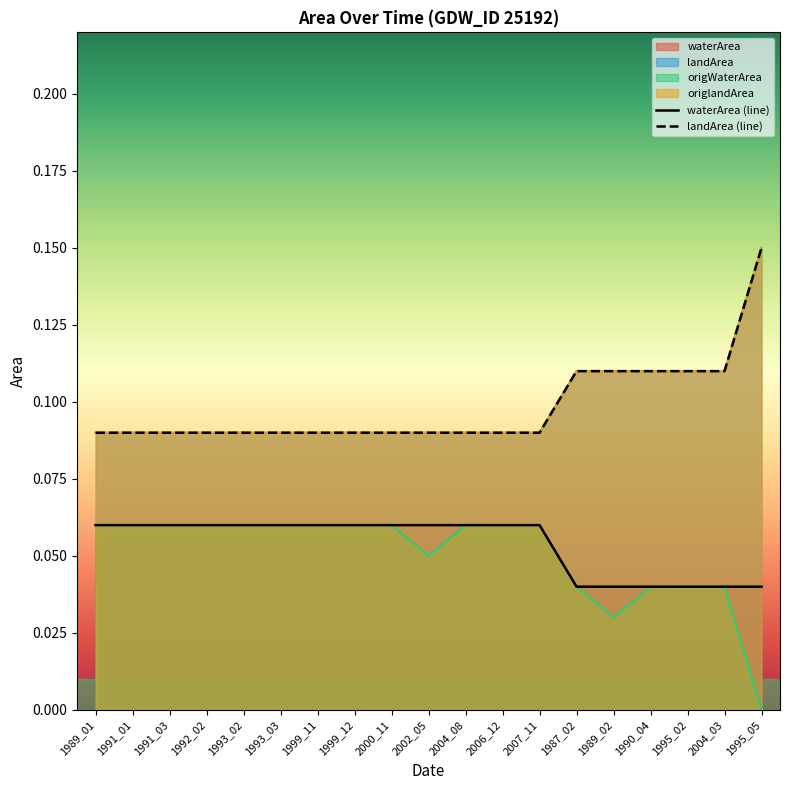

Rank the categories by landArea (line) value from highest to lowest.

1995_05, 1987_02, 1989_02, 1990_04, 1995_02, 2004_03, 1989_01, 1991_01, 1991_03, 1992_02, 1993_02, 1993_03, 1999_11, 1999_12, 2000_11, 2002_05, 2004_08, 2006_12, 2007_11